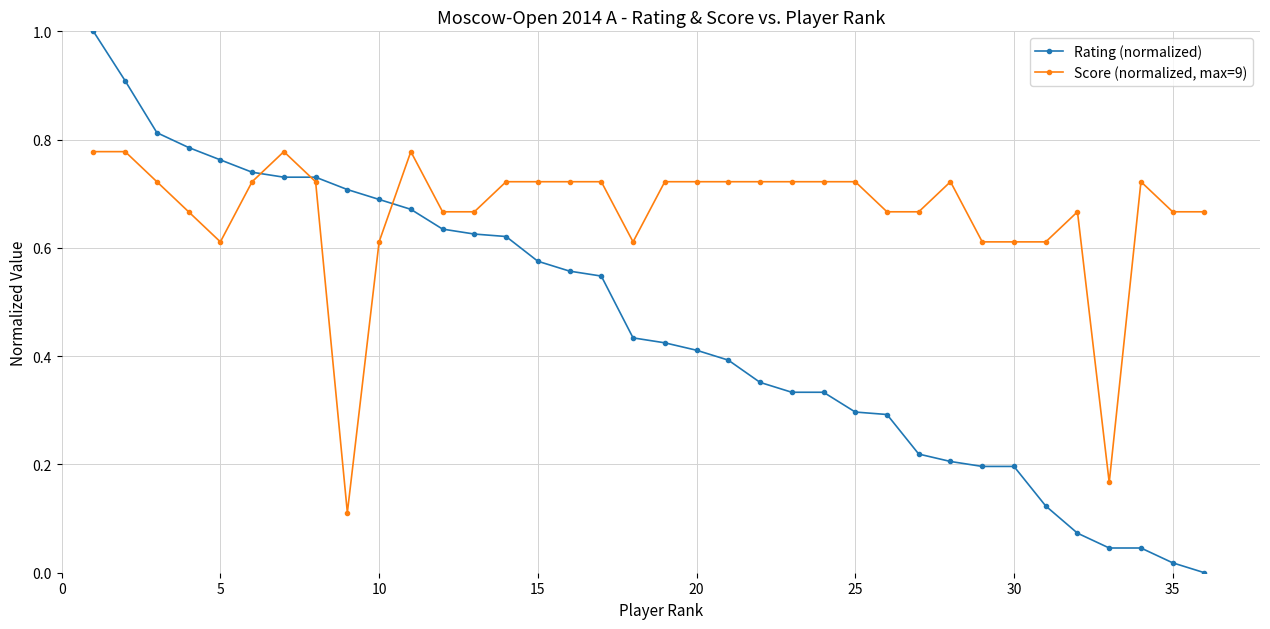

Which series has the largest total across all categories?

Score (normalized, max=9)